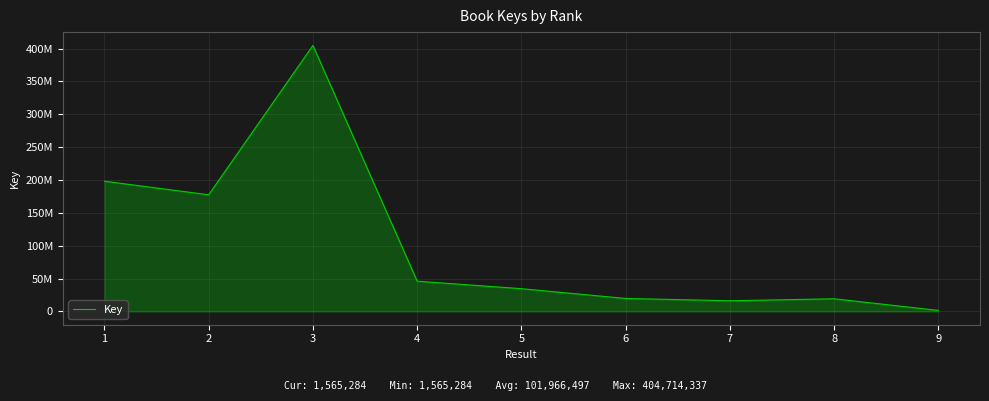

Which category has the highest value across all series?

3